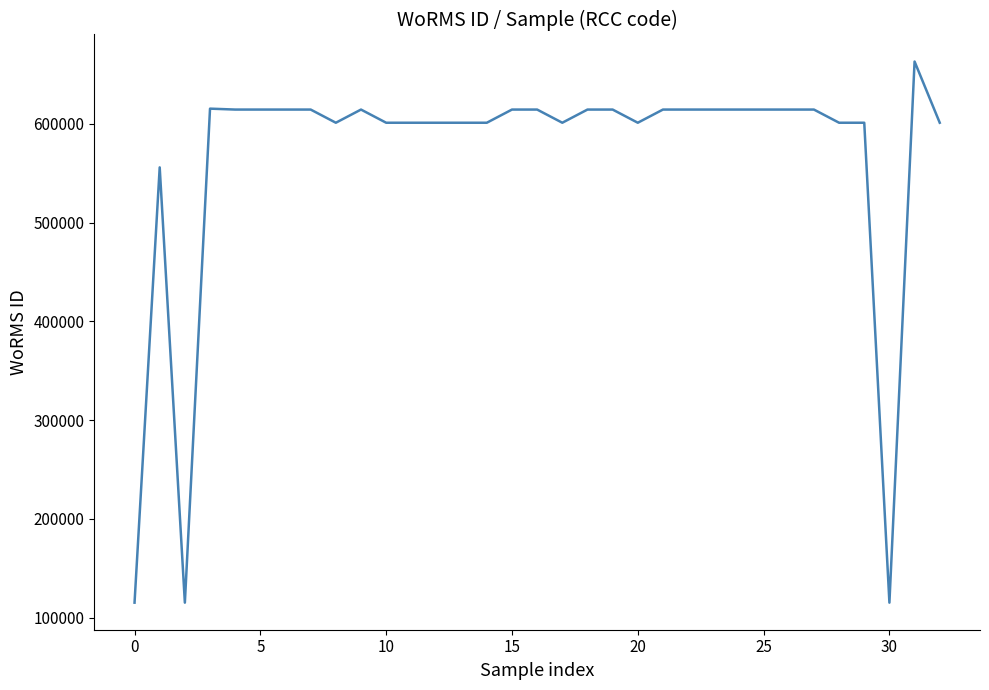

How many categories are shown in the chart?

33